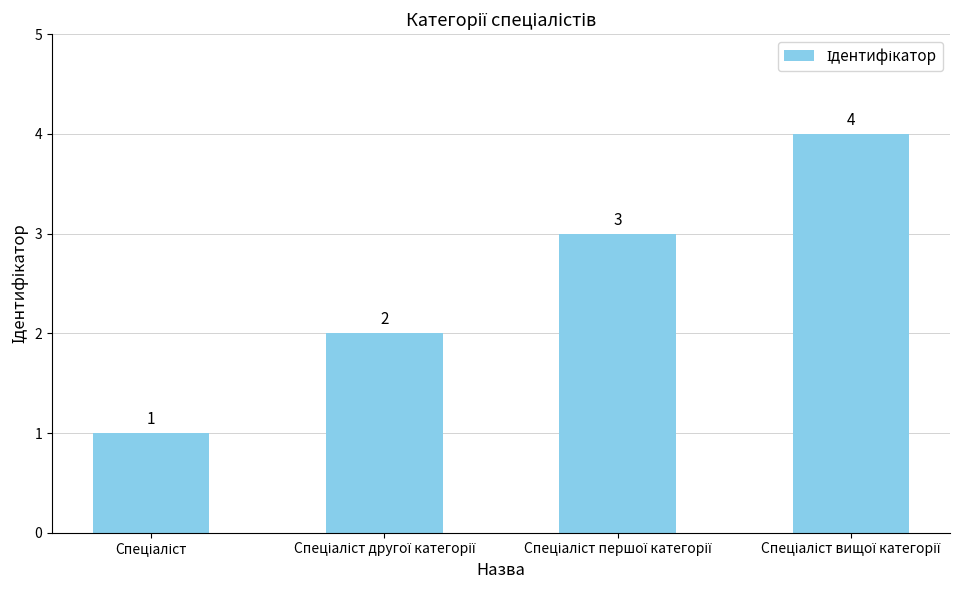

How many values are between 2 and 4?

3